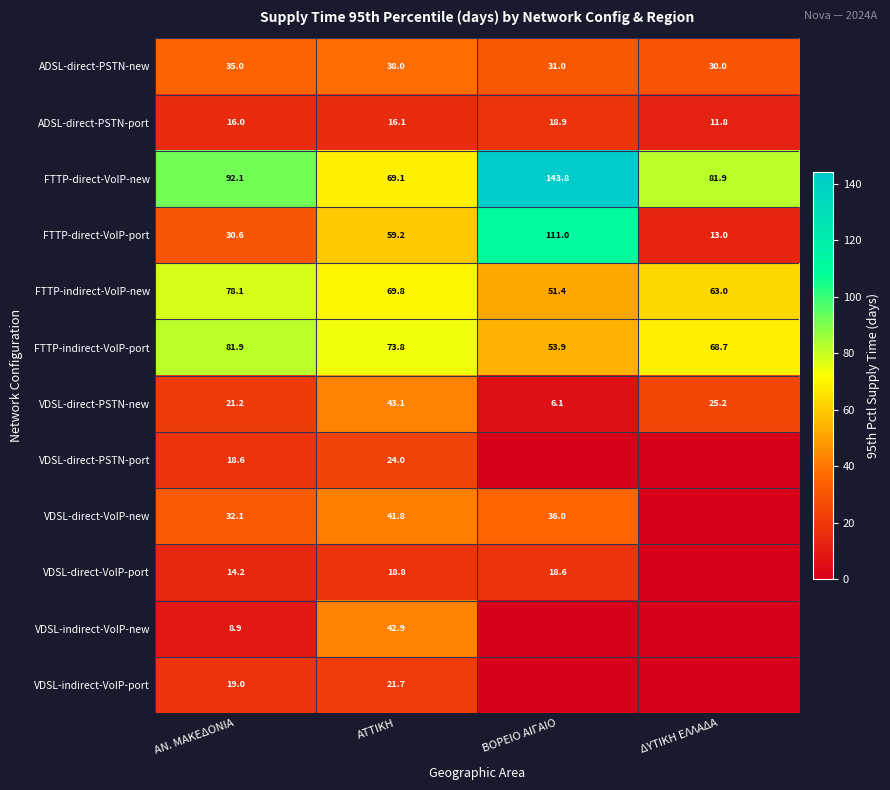

What is the sum of the VDSL-indirect-VoIP-new values at ΑΤΤΙΚΗ and ΑΝ. ΜΑΚΕΔΟΝΙΑ?

51.8